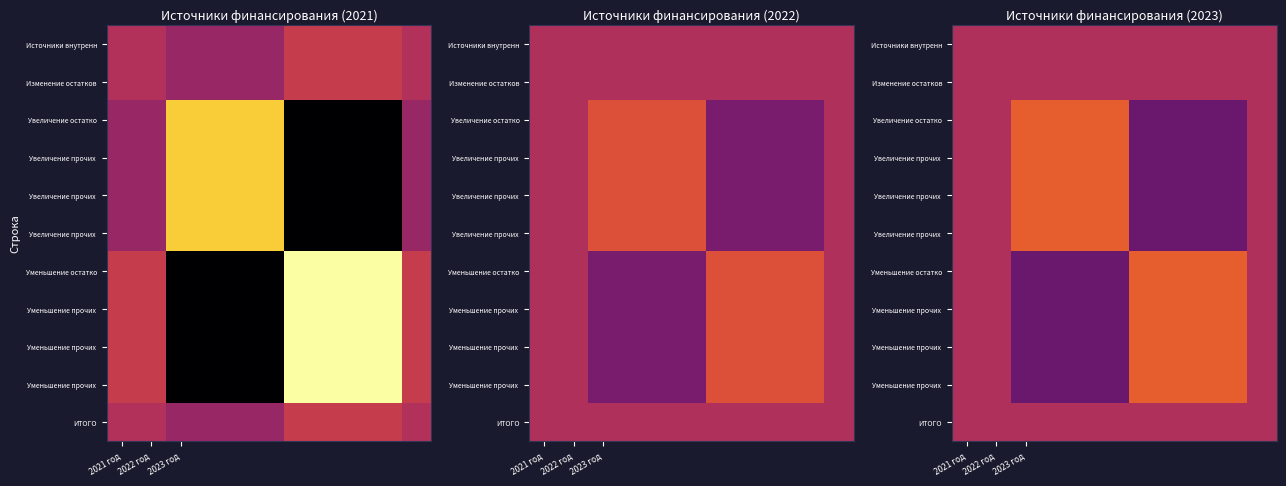

At which category is the sum across all series the highest?

2021 год